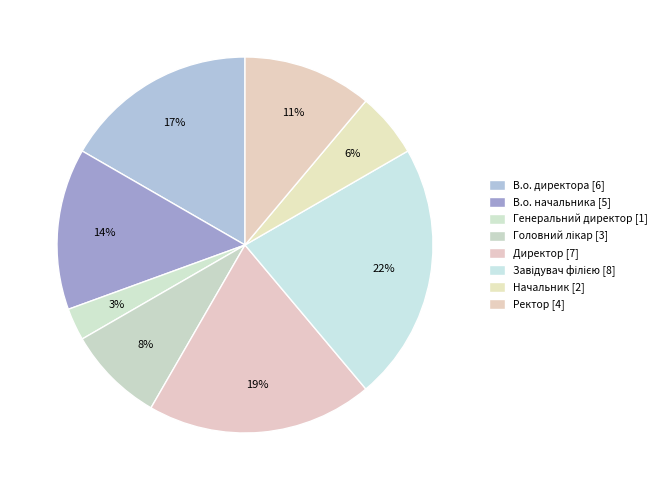

Do В.о. начальника and Завідувач філією together represent more than half of the pie?

No